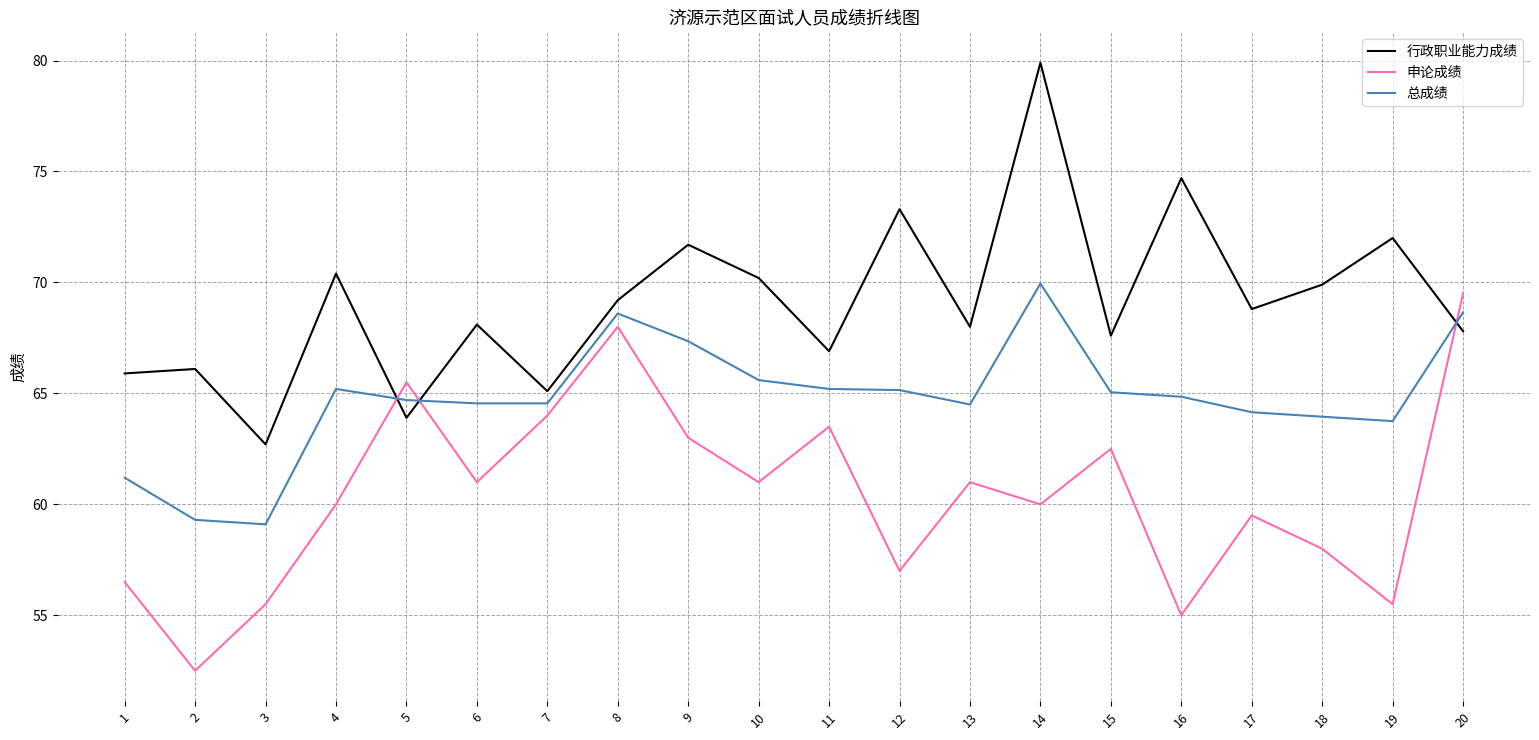

What is the smallest value displayed?

52.5